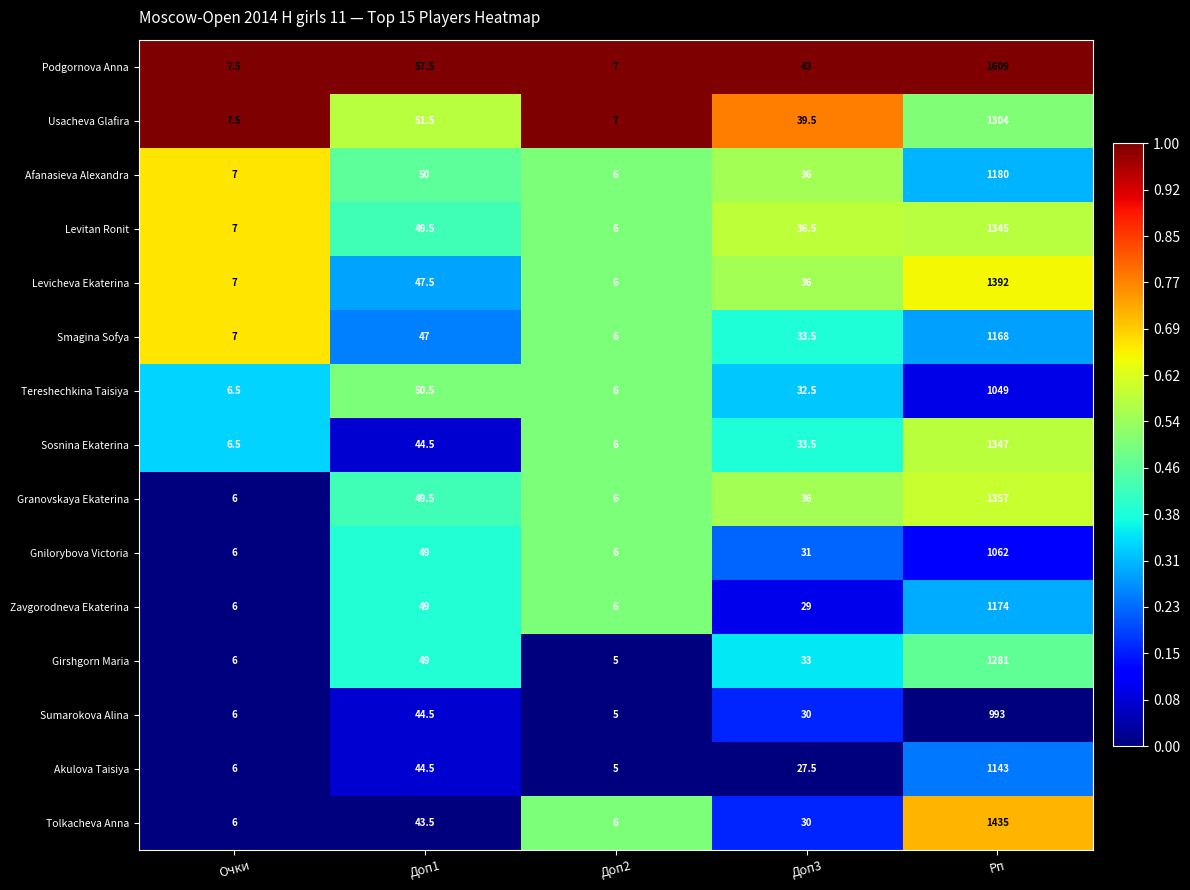

What is the average value of the Gnilorybova Victoria series?

230.8